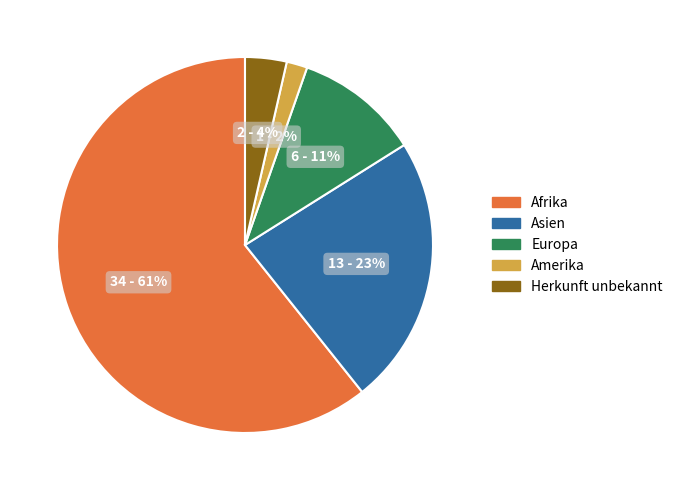

Does Afrika account for over 50% of the chart?

Yes